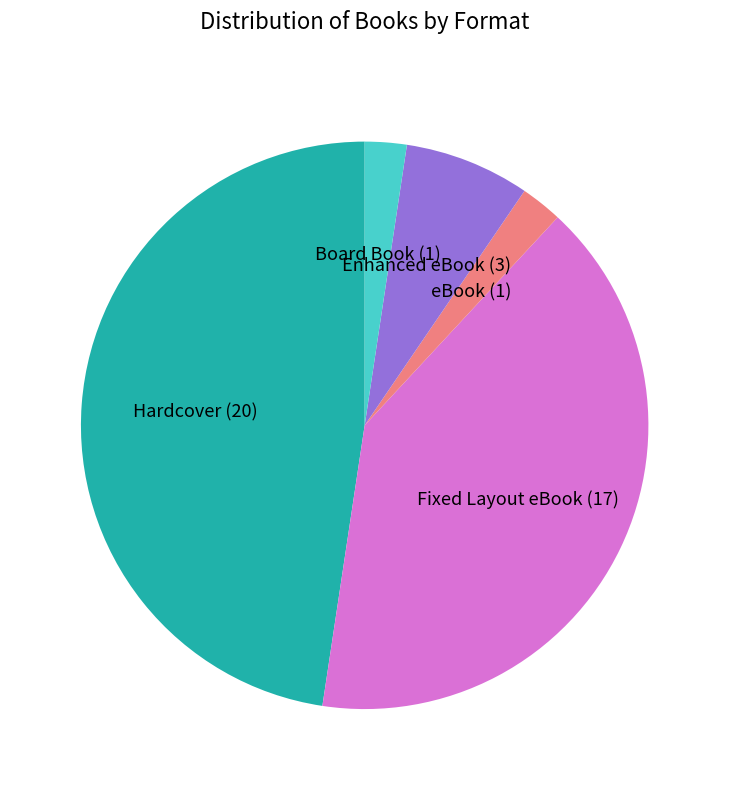

Between eBook and Hardcover, which is larger?

Hardcover